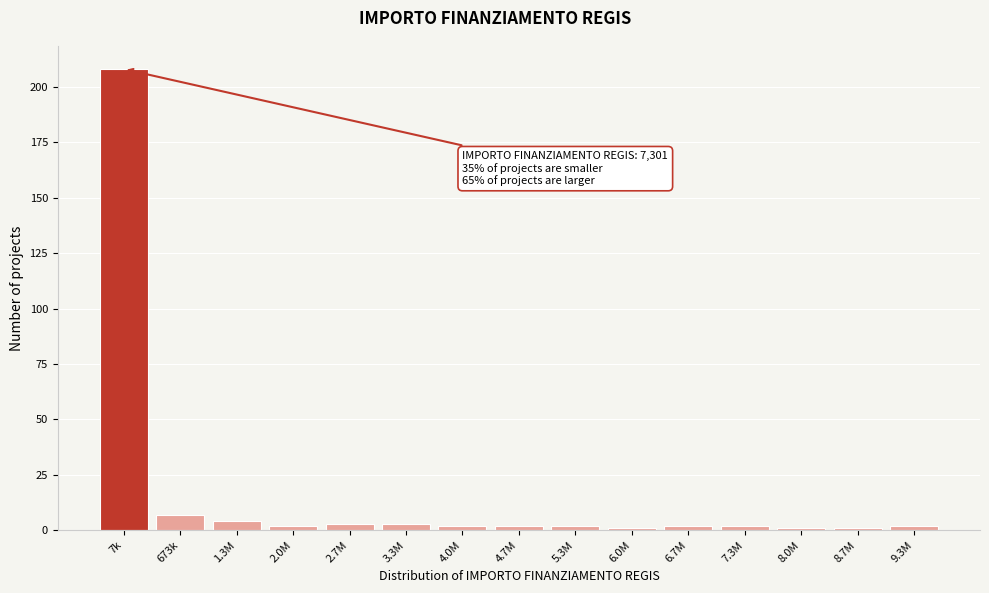

Reading left to right, transcribe all the data shown in this chart.

208	7	4	2	3	3	2	2	2	1	2	2	1	1	2